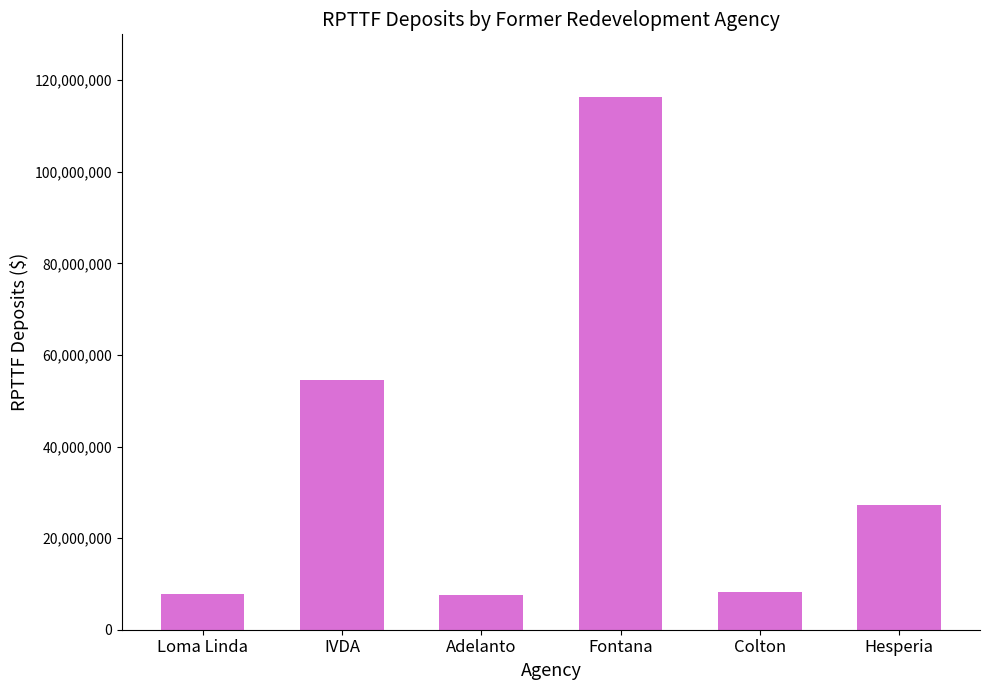

Approximately how many times larger is the value at Adelanto compared to Fontana?

0.1